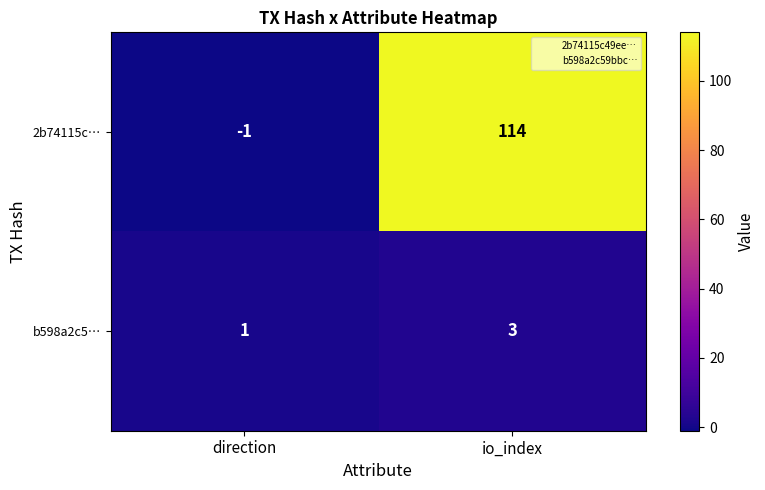

Reading left to right, transcribe all the data shown in this chart.

2b74115c…: direction=-1	io_index=114
b598a2c5…: direction=1	io_index=3